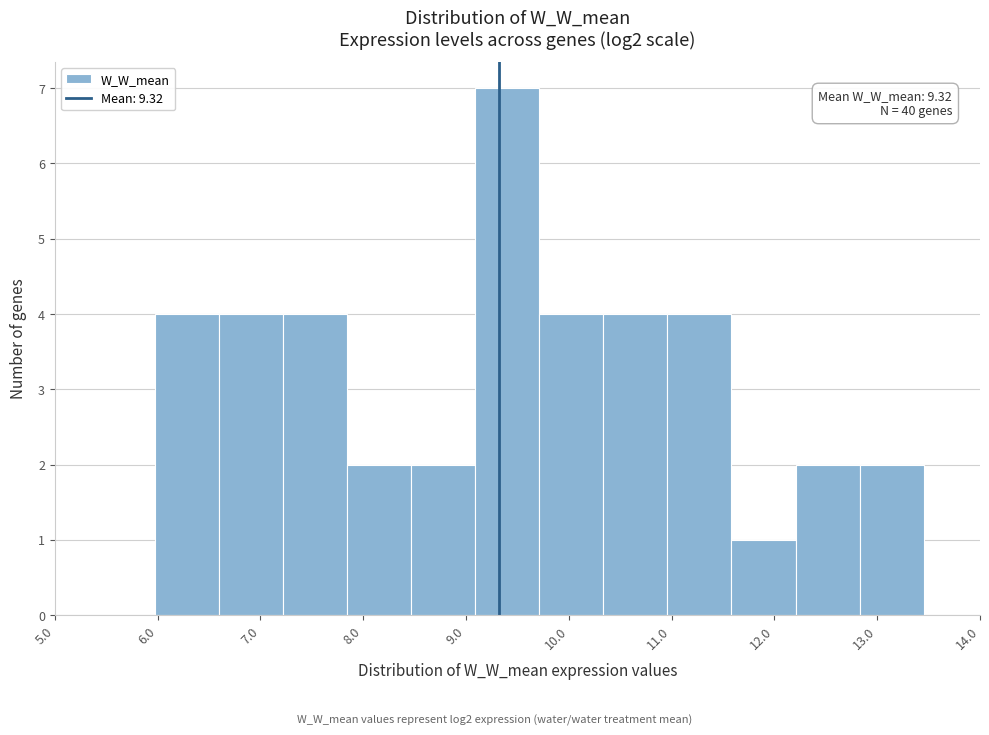

Over which range of the x-axis is the bar tallest?

9.1 to 9.7